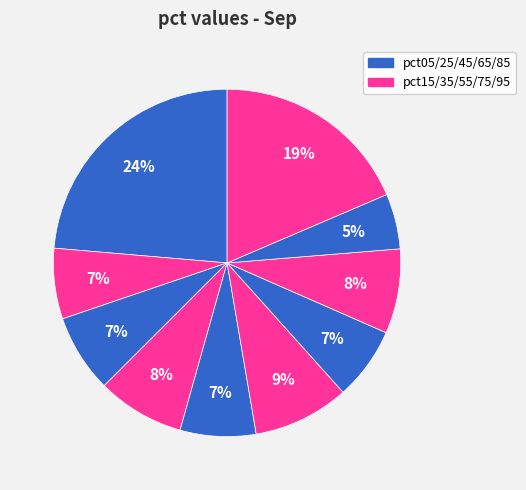

Count the number of slices in the pie.

10